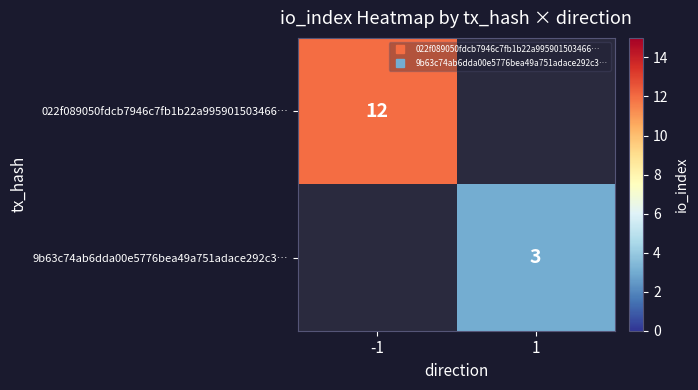

At which category is the sum across all series the highest?

-1